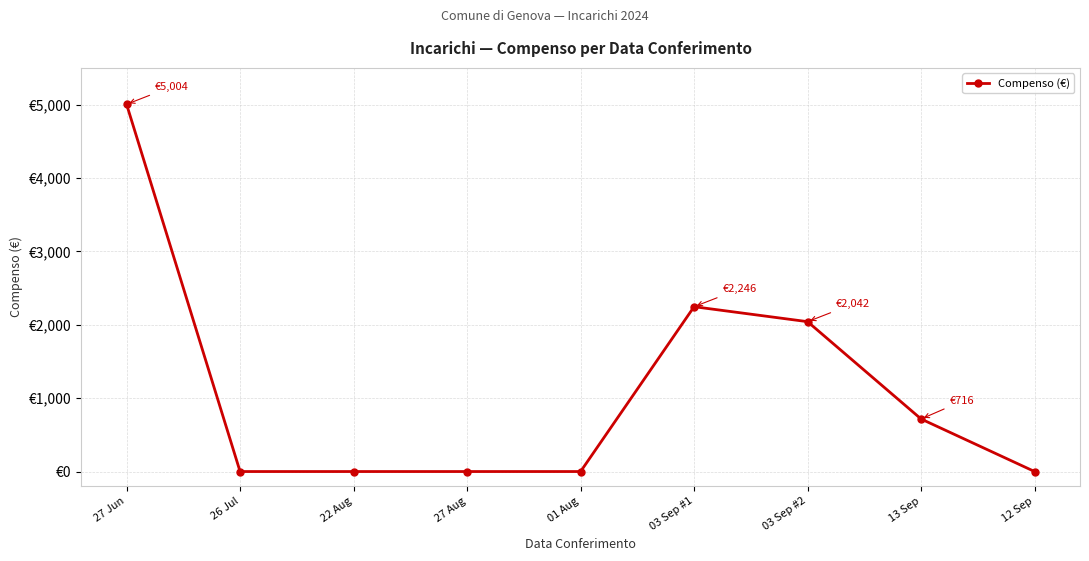

What is the label of the 5th point from the right?

01 Aug